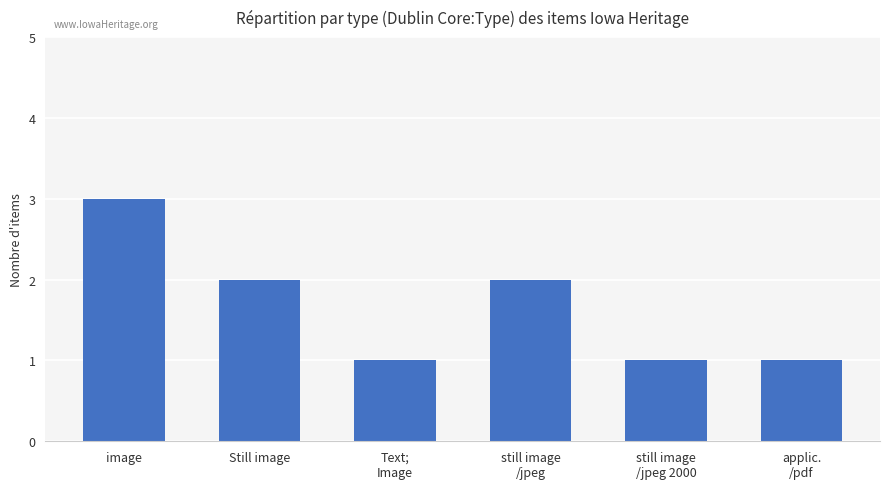

How many distinct data groups are displayed?

1